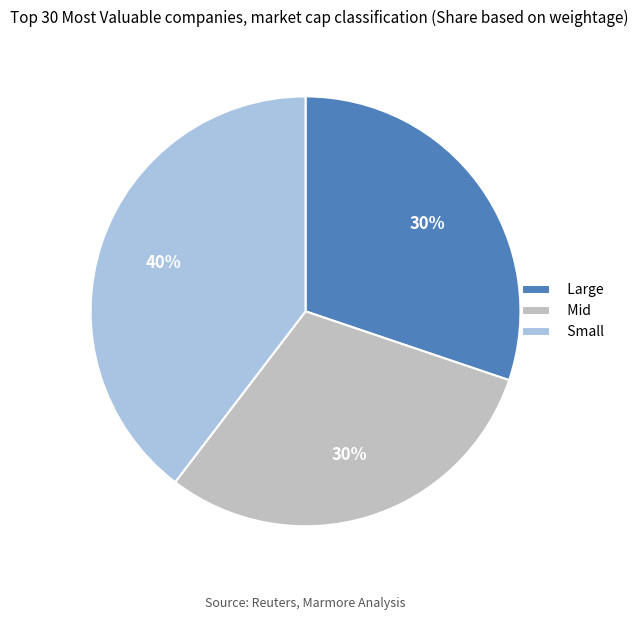

To the nearest percent, what is the average slice percentage?

33%